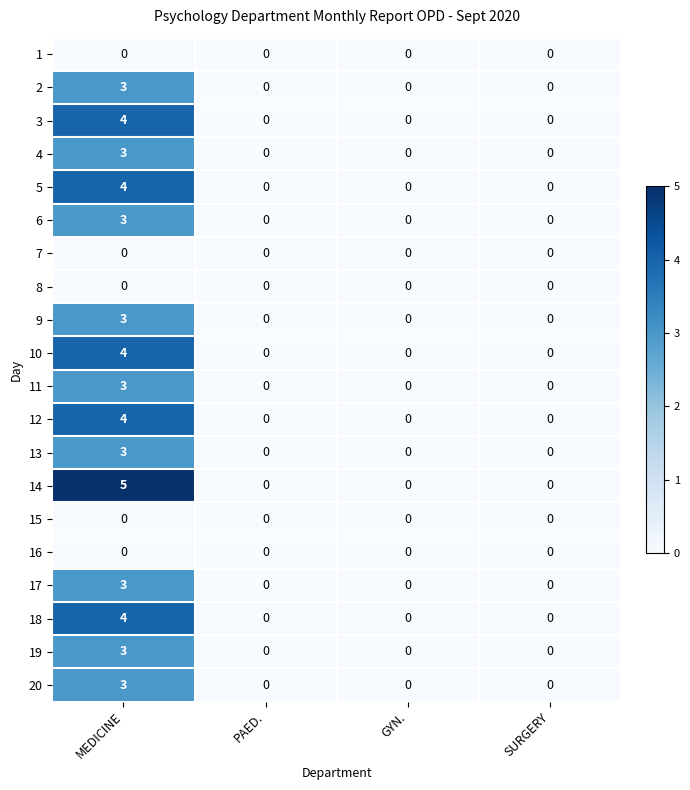

At how many categories does at least one series exceed 1?

1